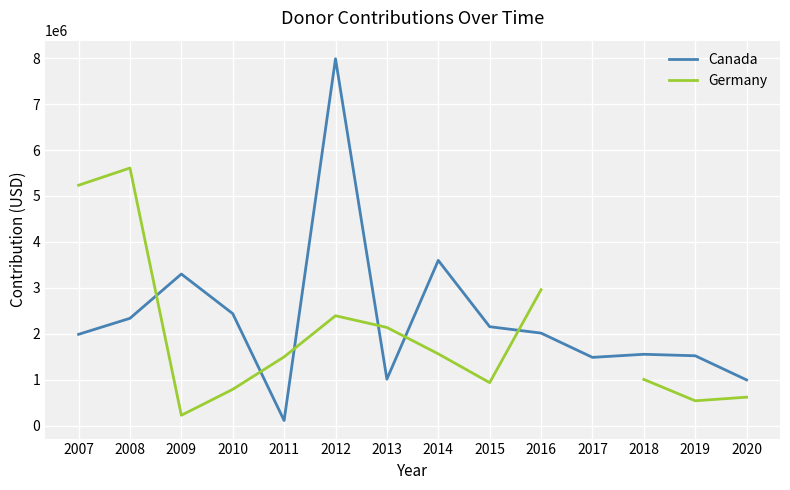

How many lines are shown in the chart?

2